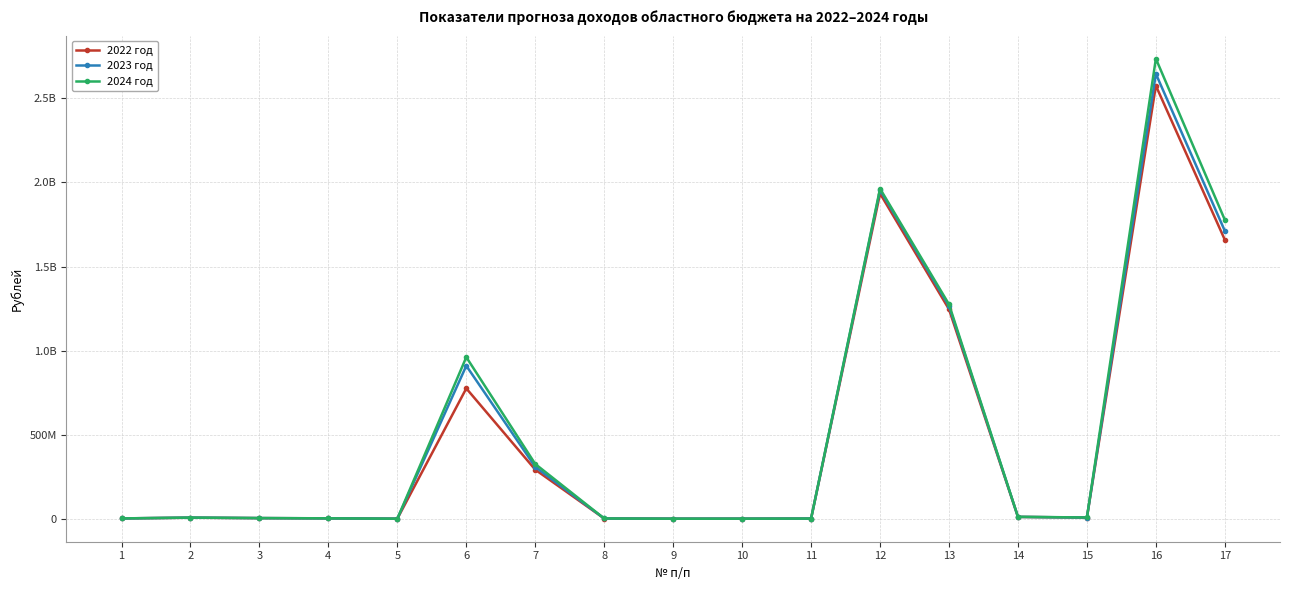

In 2024 год, how many points are higher than both neighbors (excluding endpoints)?

4